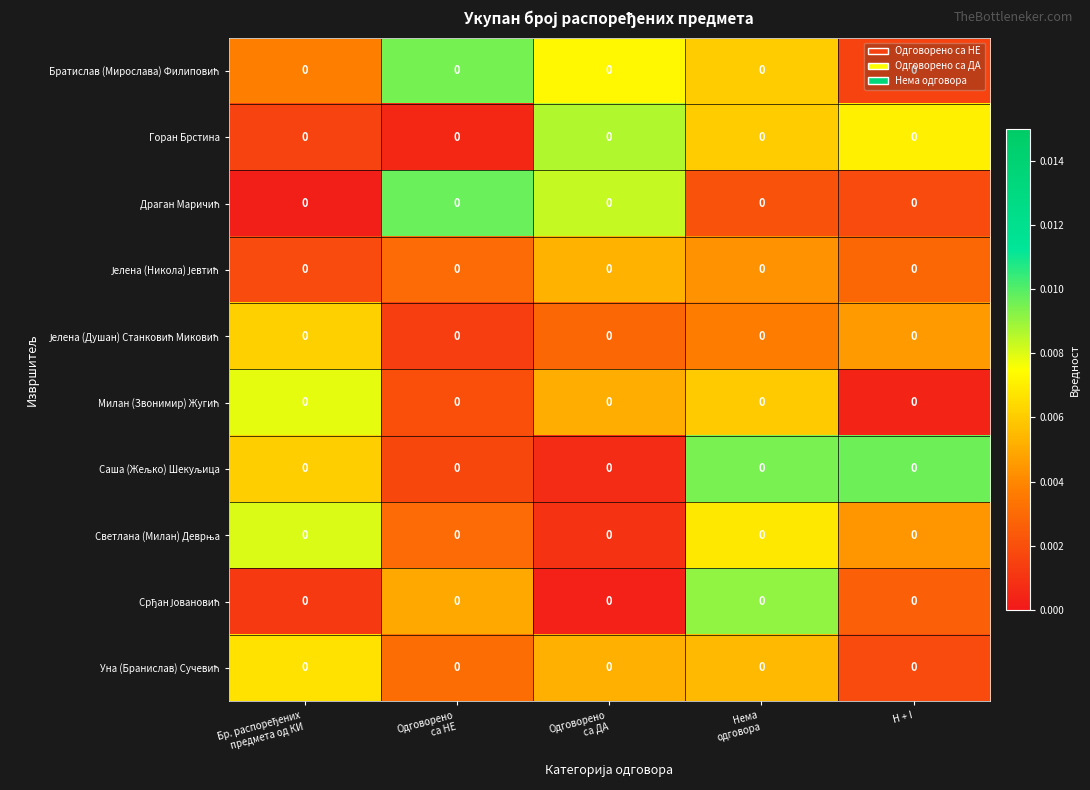

Is it true that Срђан Јовановић equals 0.0 at Одговорено са ДА?

False